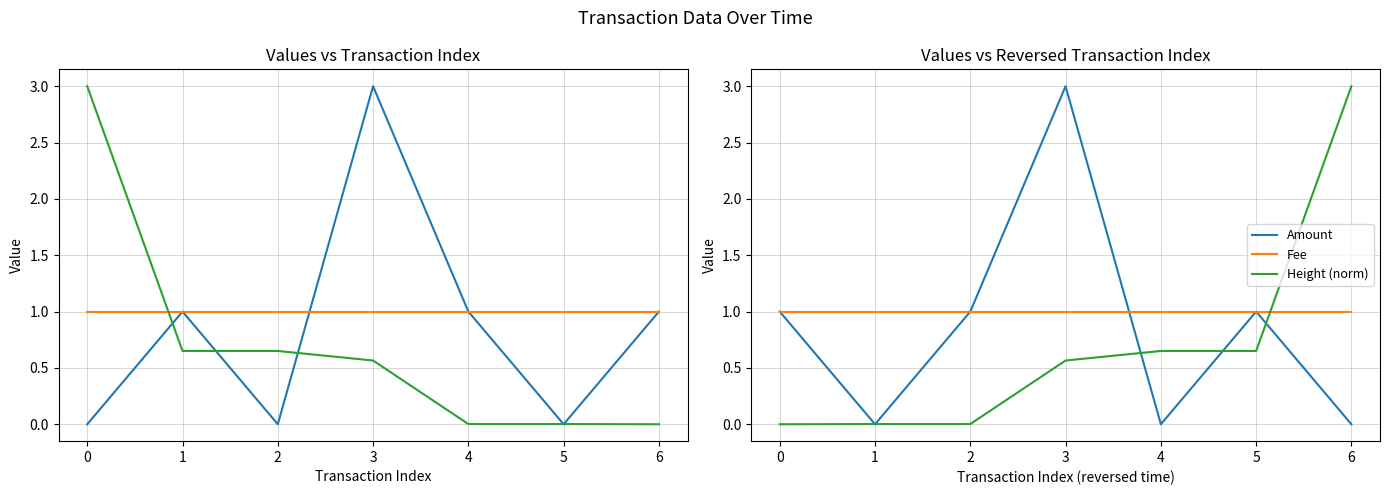

How many interior local peaks does the Amount series have?

2